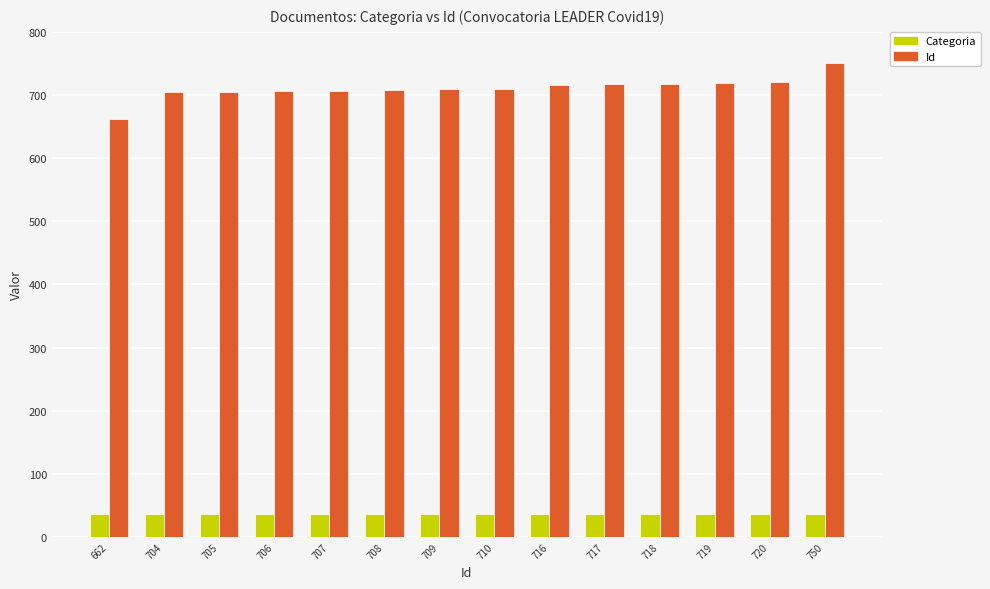

What is the lowest value of the Categoria series?

37